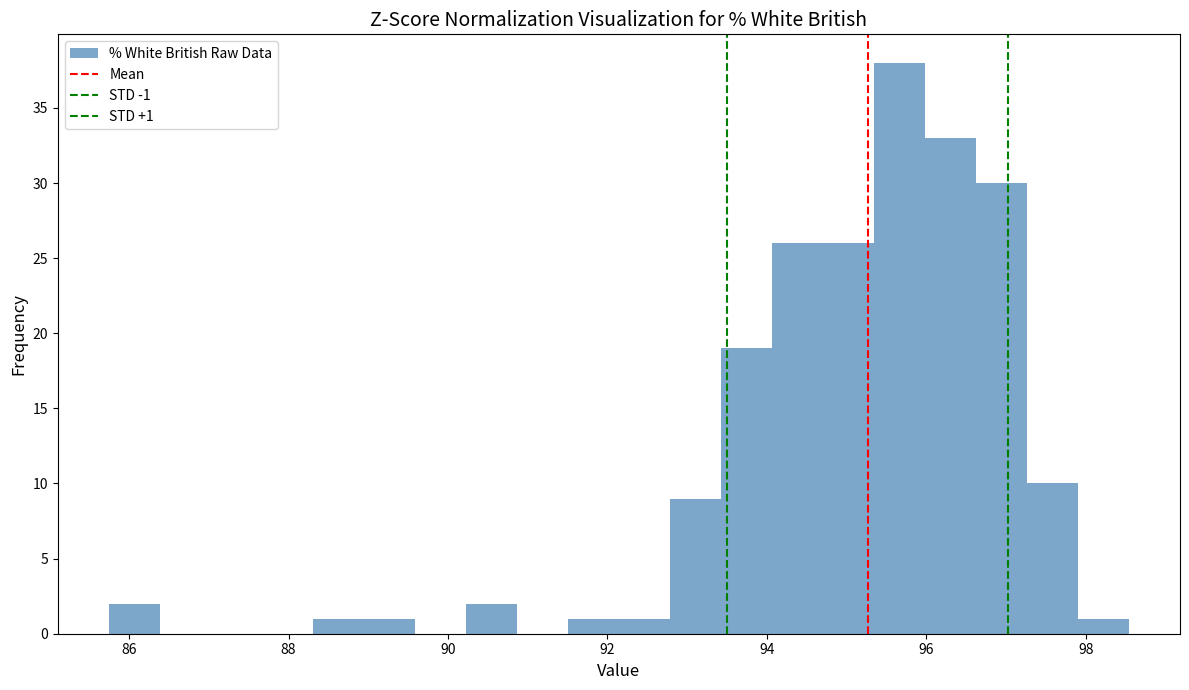

Around what value on the x-axis is the tallest bar? Give the approximate position of its centre, as read against the axis.

95.6